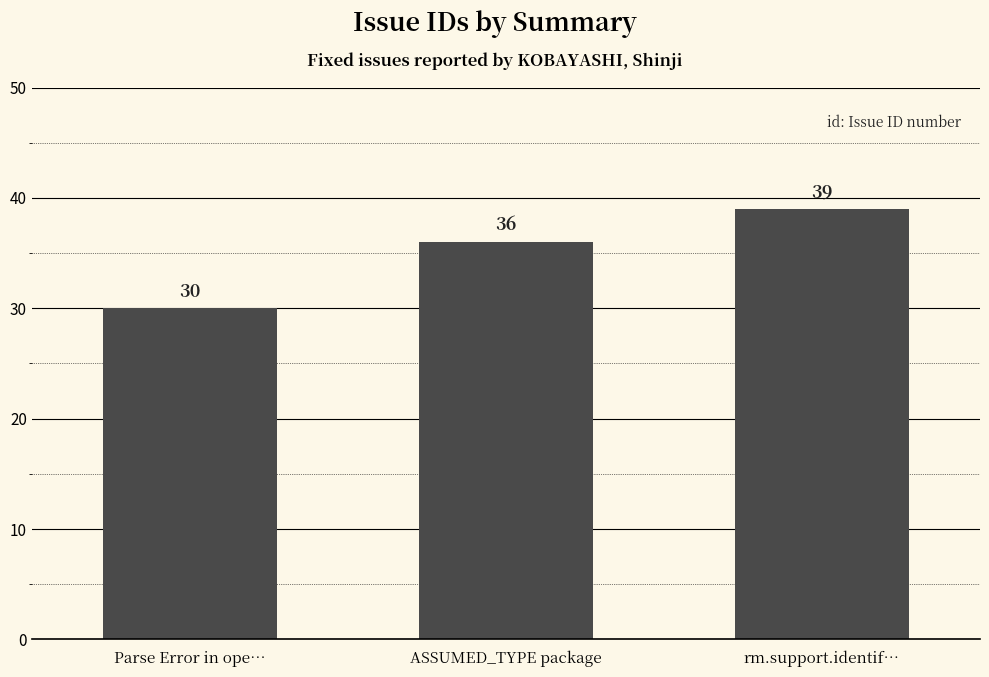

Reading left to right, extract all data points from this chart.

Parse Error in ope…=30	ASSUMED_TYPE package=36	rm.support.identif…=39